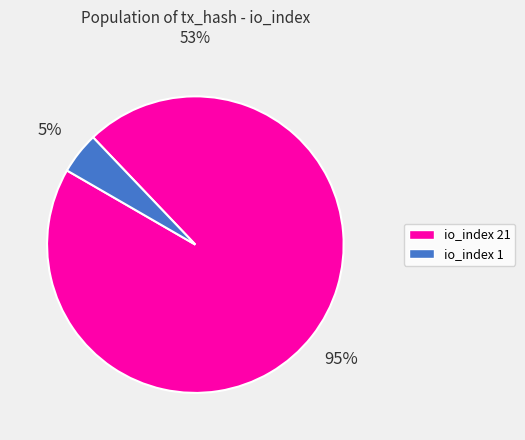

To the nearest percent, what is the average slice percentage?

50%